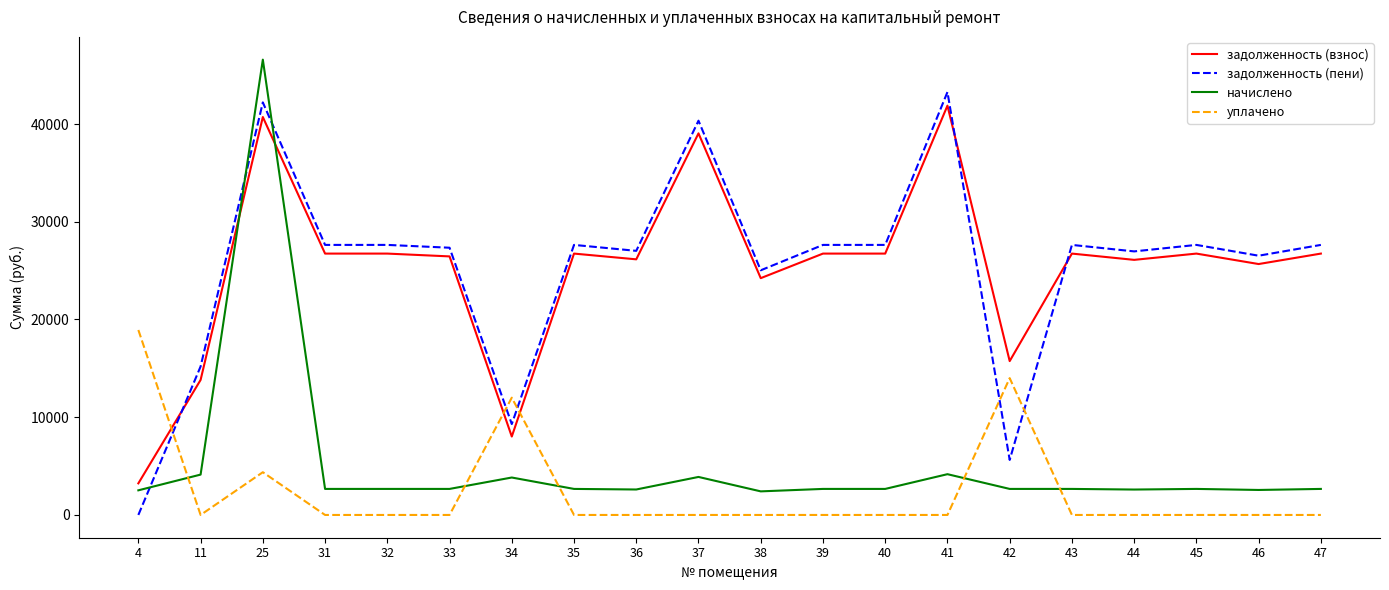

What is the difference between the maximum and minimum values in the начислено series?

44170.6